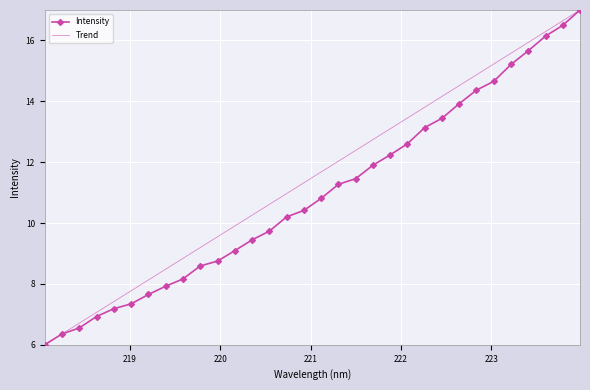

Which series has the largest total across all categories?

Trend